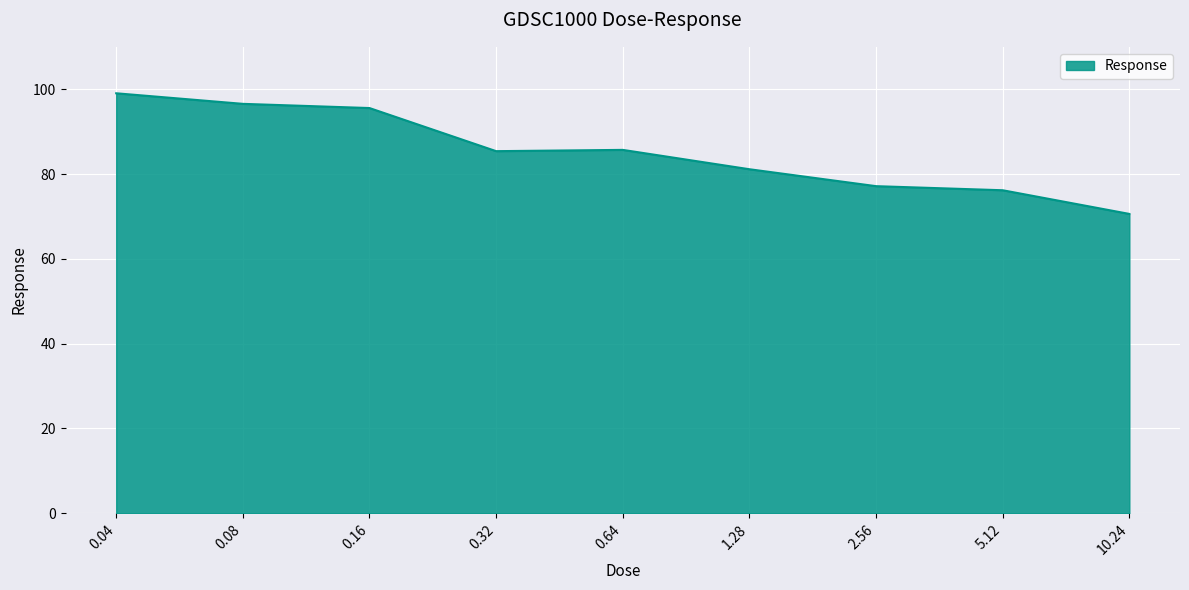

What position from the right is 0.04?

9